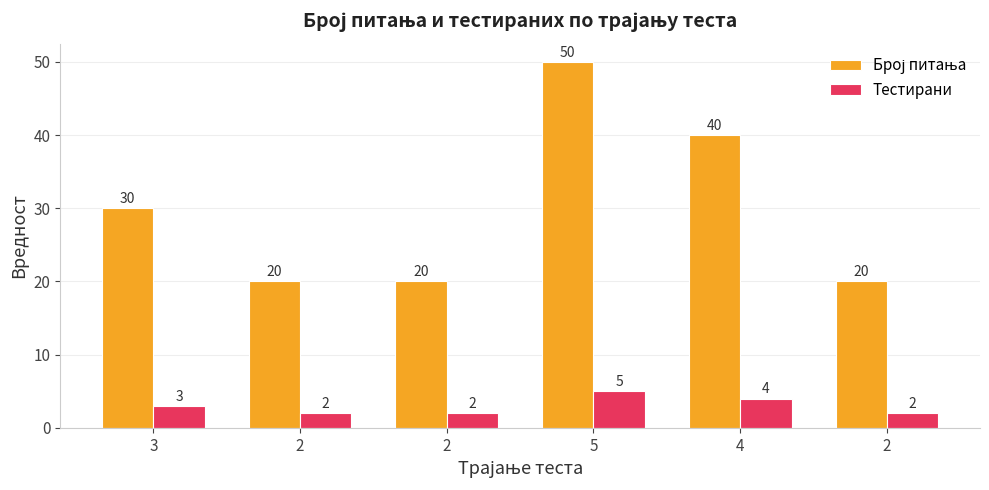

How many bars are there in total?

12